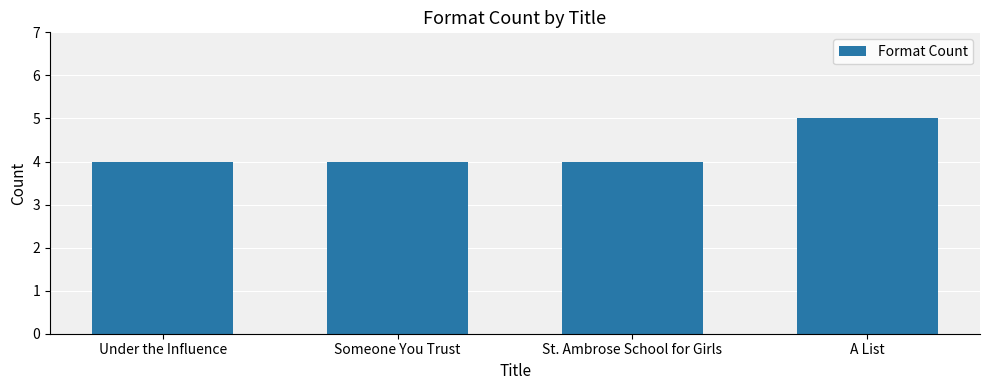

The chart shows a value of 4 at St. Ambrose School for Girls. True or false?

True